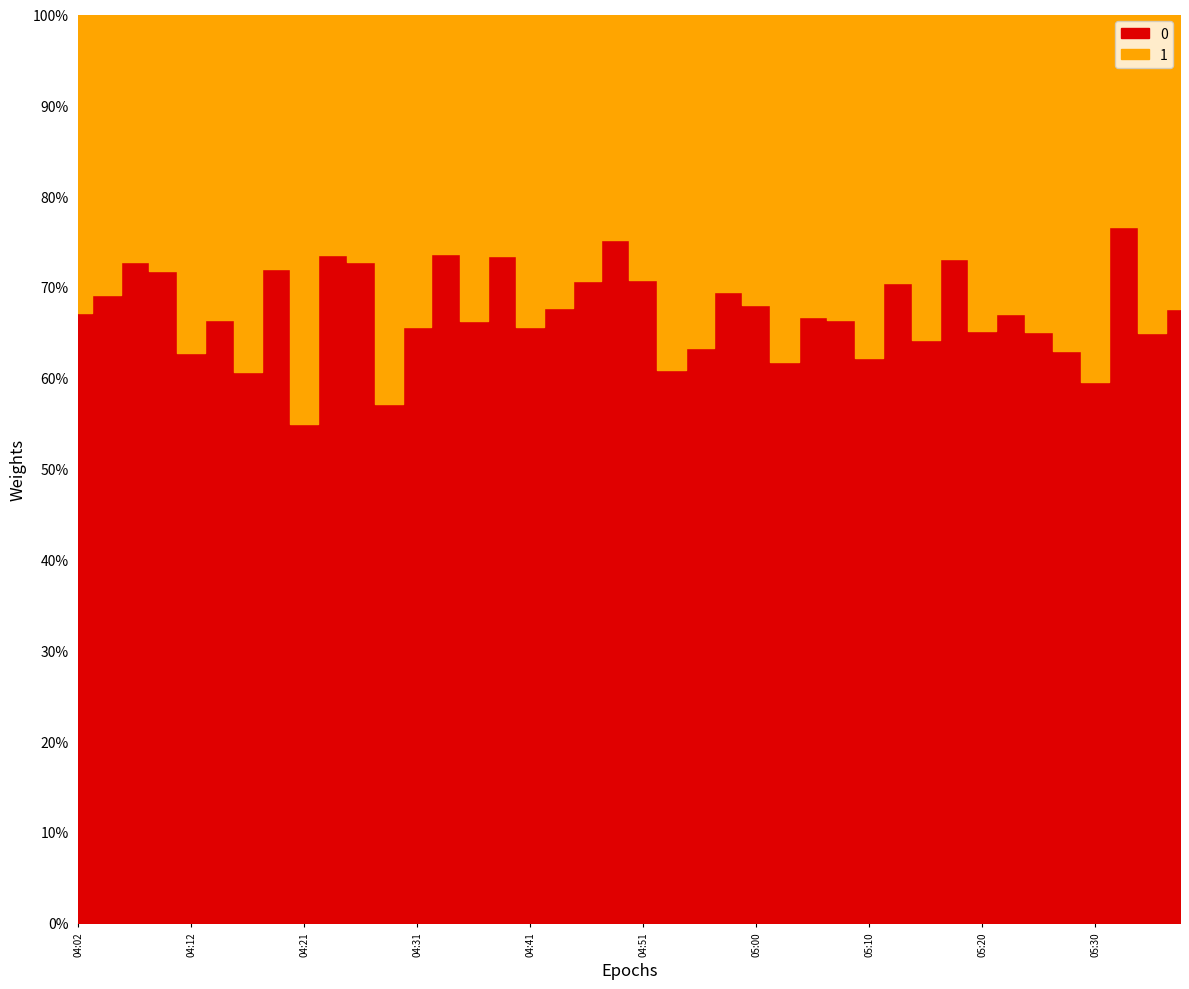

List the labels in order of P1 value, smallest first.

04:21, 04:29, 05:30, 04:41, 04:36, 04:12, 04:53, 04:56, 05:03, 05:35, 04:14, 05:08, 04:31, 04:17, 05:20, 05:10, 05:27, 05:15, 05:05, 04:43, 05:37, 05:00, 05:25, 05:13, 05:22, 04:51, 04:02, 04:04, 04:58, 04:09, 04:46, 05:17, 04:38, 04:19, 04:24, 04:07, 04:26, 04:34, 04:48, 05:32